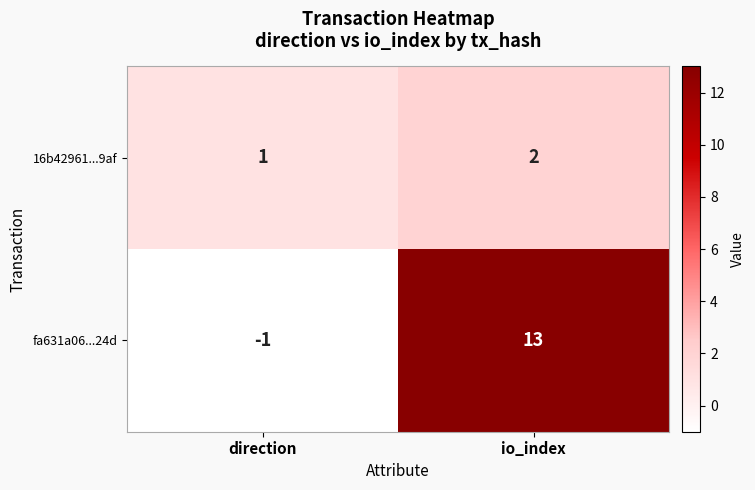

Reading left to right, what are all the values shown in this chart?

16b42961...9af: 1	2
fa631a06...24d: -1	13